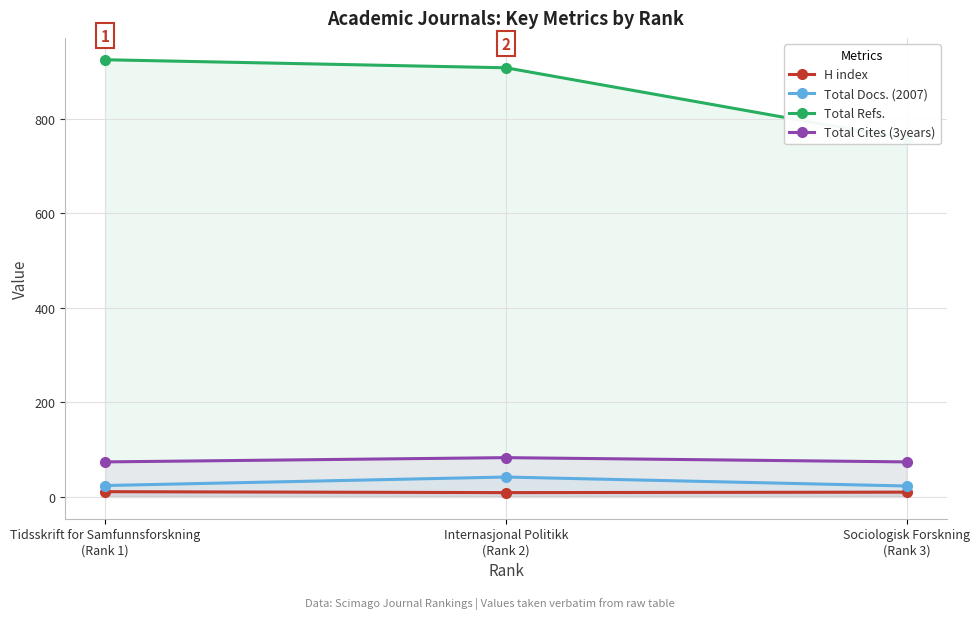

What is the label of the 1st point from the right?

Sociologisk Forskning
(Rank 3)